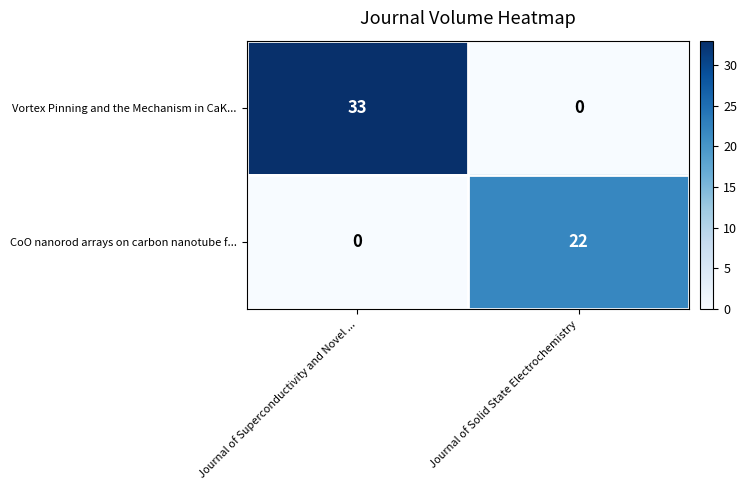

What is the maximum value shown in the chart?

33